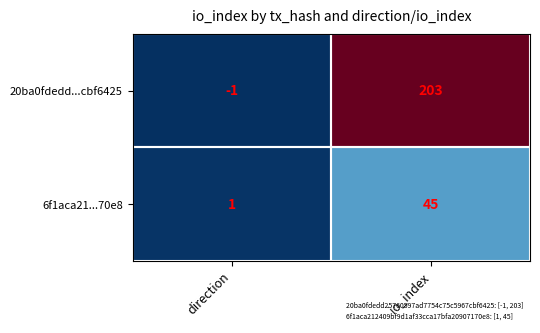

Which series has the largest range (max minus min)?

20ba0fdedd...cbf6425